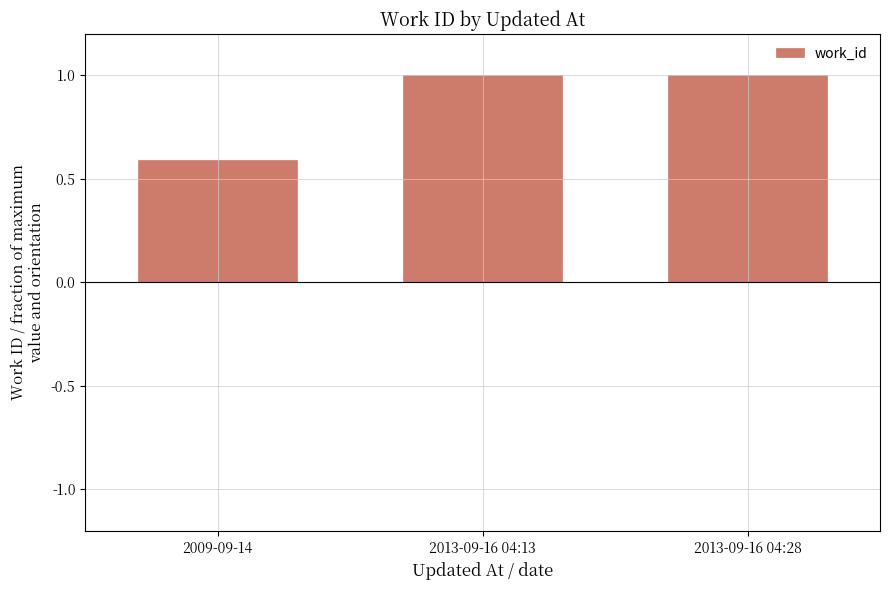

Approximately how many times larger is the value at 2009-09-14 compared to 2013-09-16 04:13?

0.6